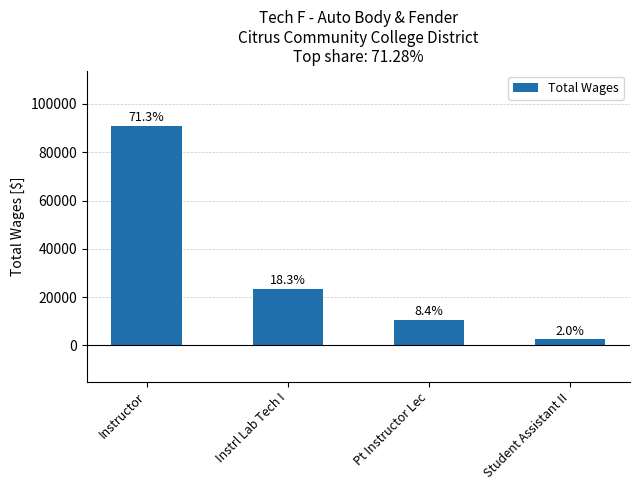

Are the bars grouped side by side (vs. stacked)?

No